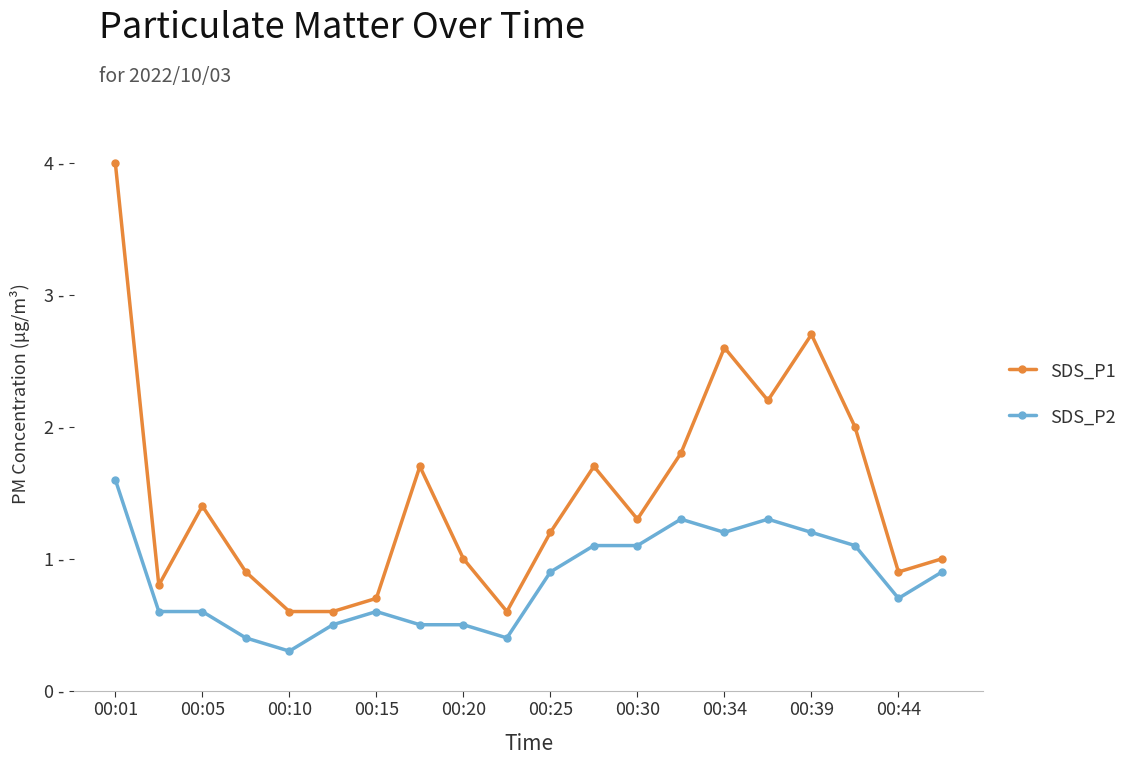

Does the chart have visible grid lines?

No